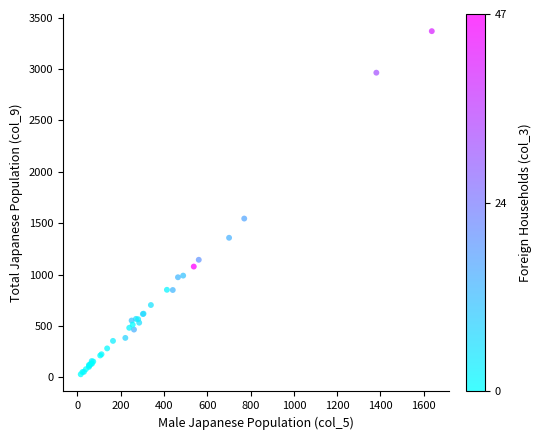

What Y value in the scatter plot is closest to 1699?

1545